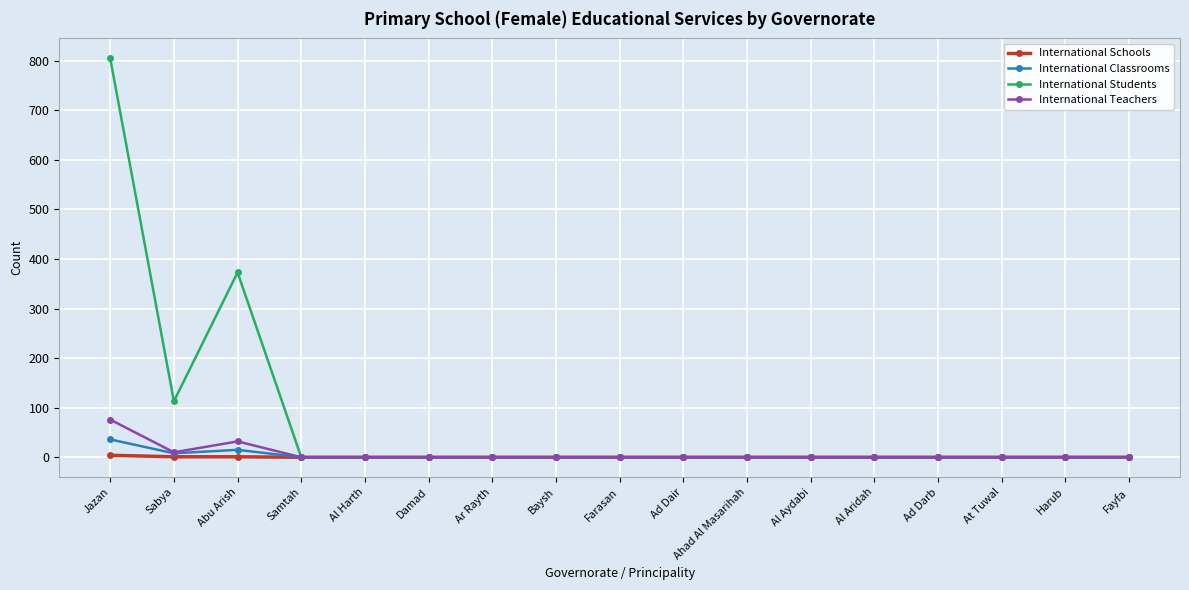

Which series changed the most between Sabya and At Tuwal?

International Students